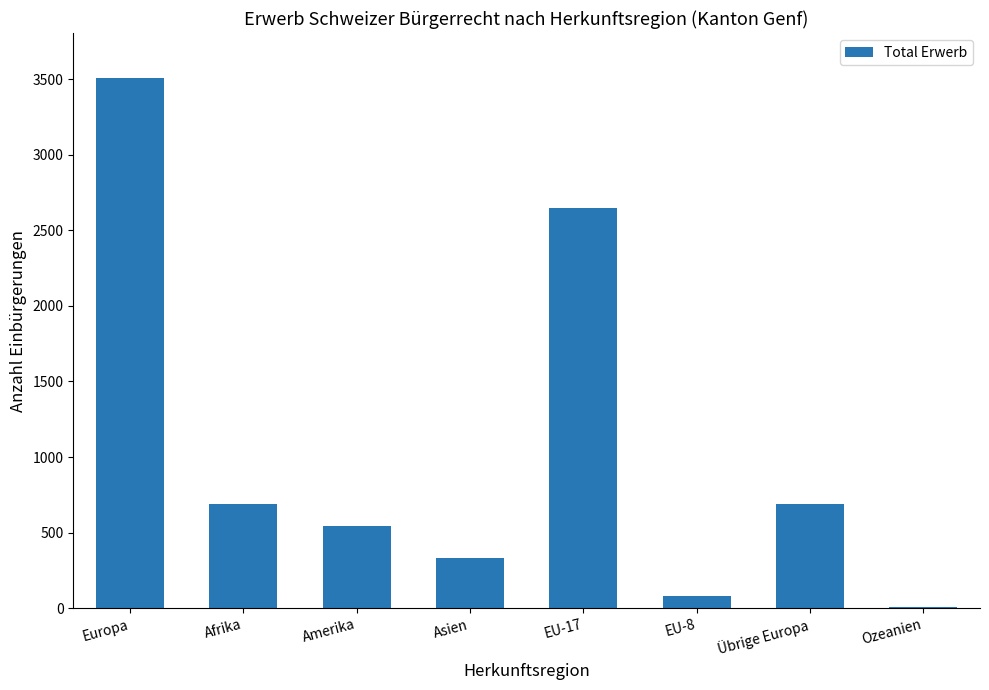

Between Übrige Europa and Ozeanien, which is larger?

Übrige Europa